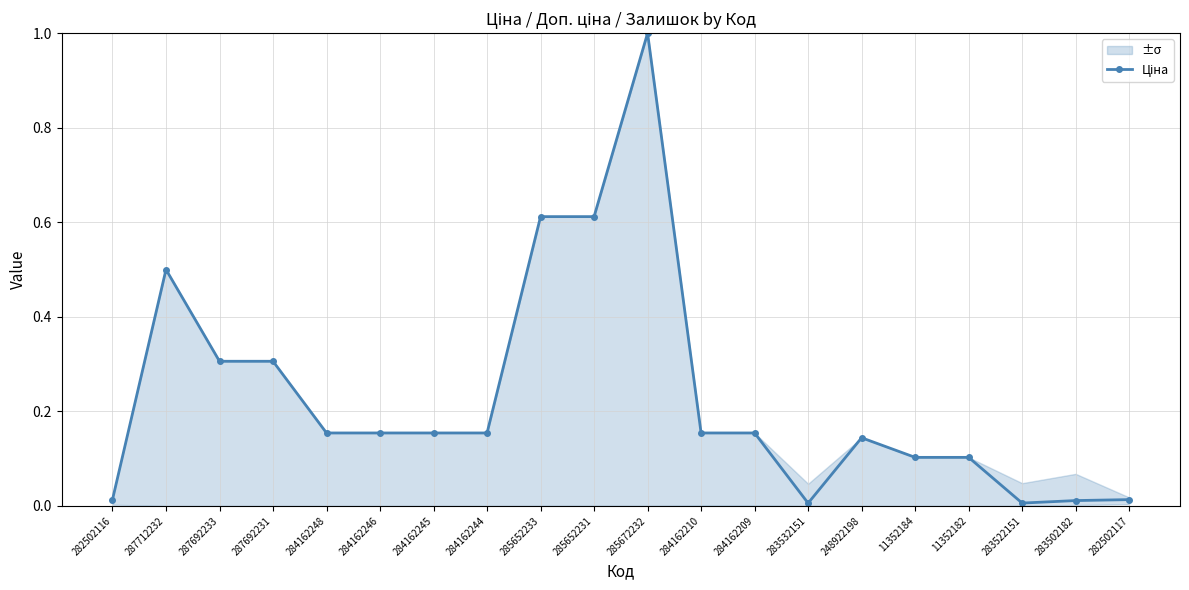

Is it true that the value at 287692231 is 0.3?

True